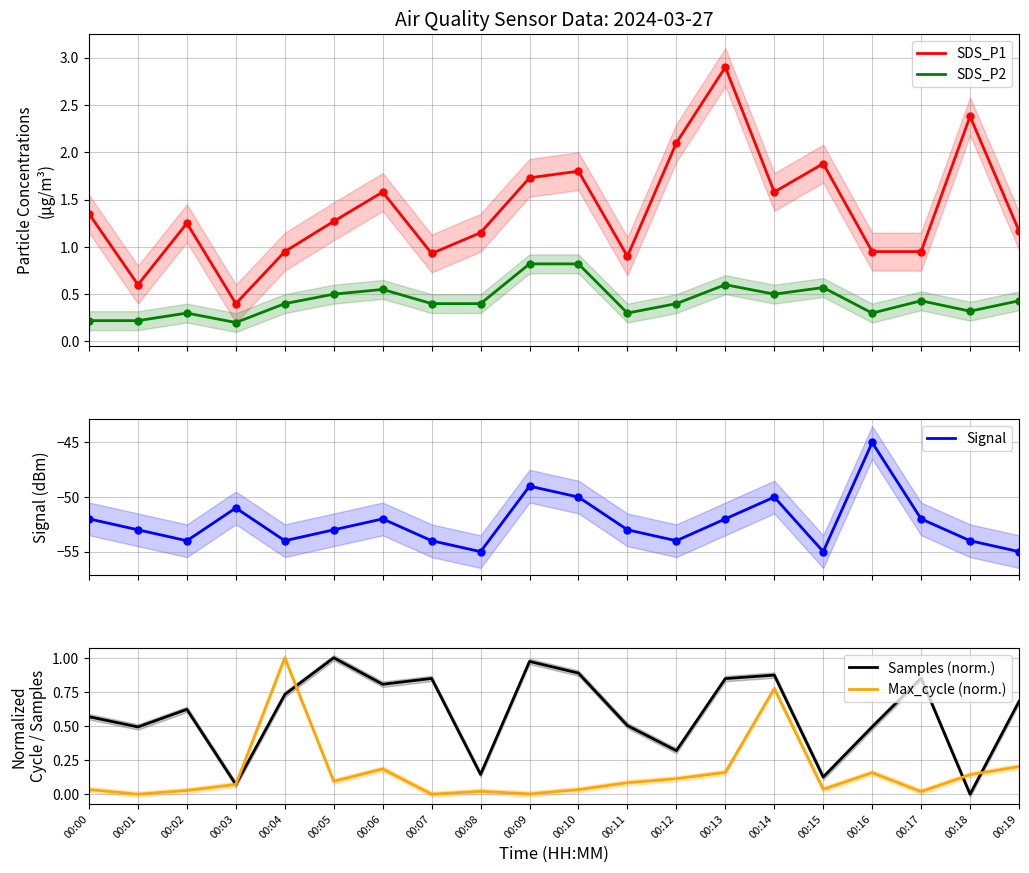

The value of SDS_P2 at 00:19 is 0.4. True or false?

True